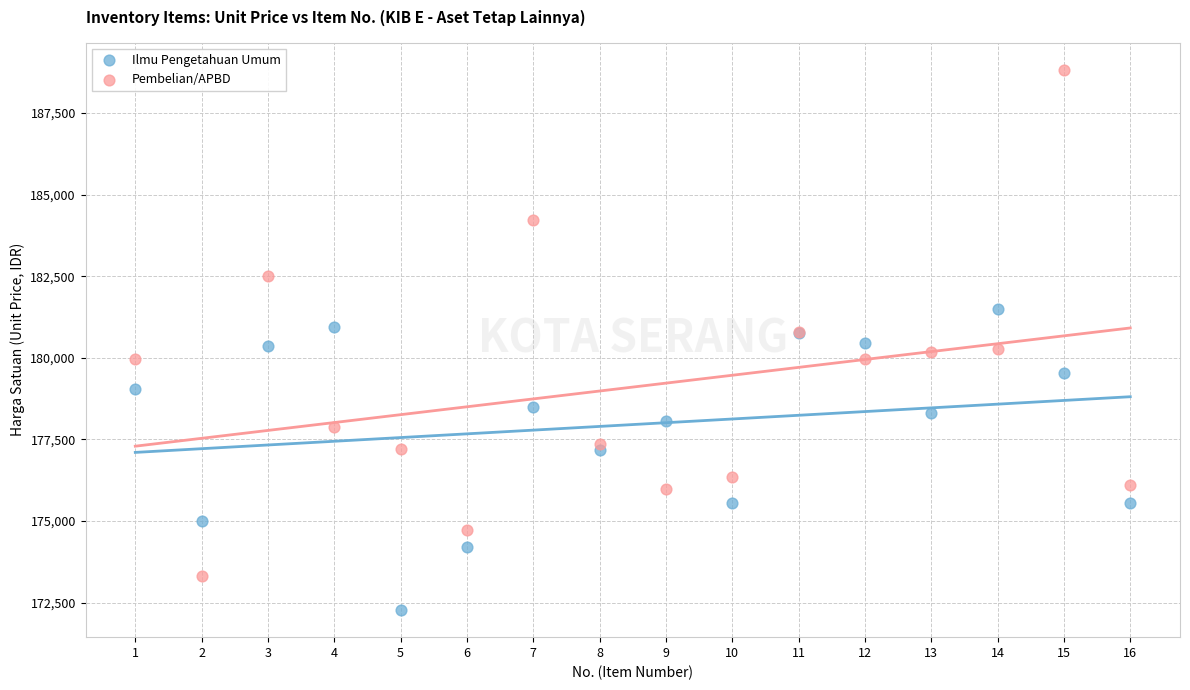

Which series reaches the minimum Y coordinate?

Ilmu Pengetahuan Umum